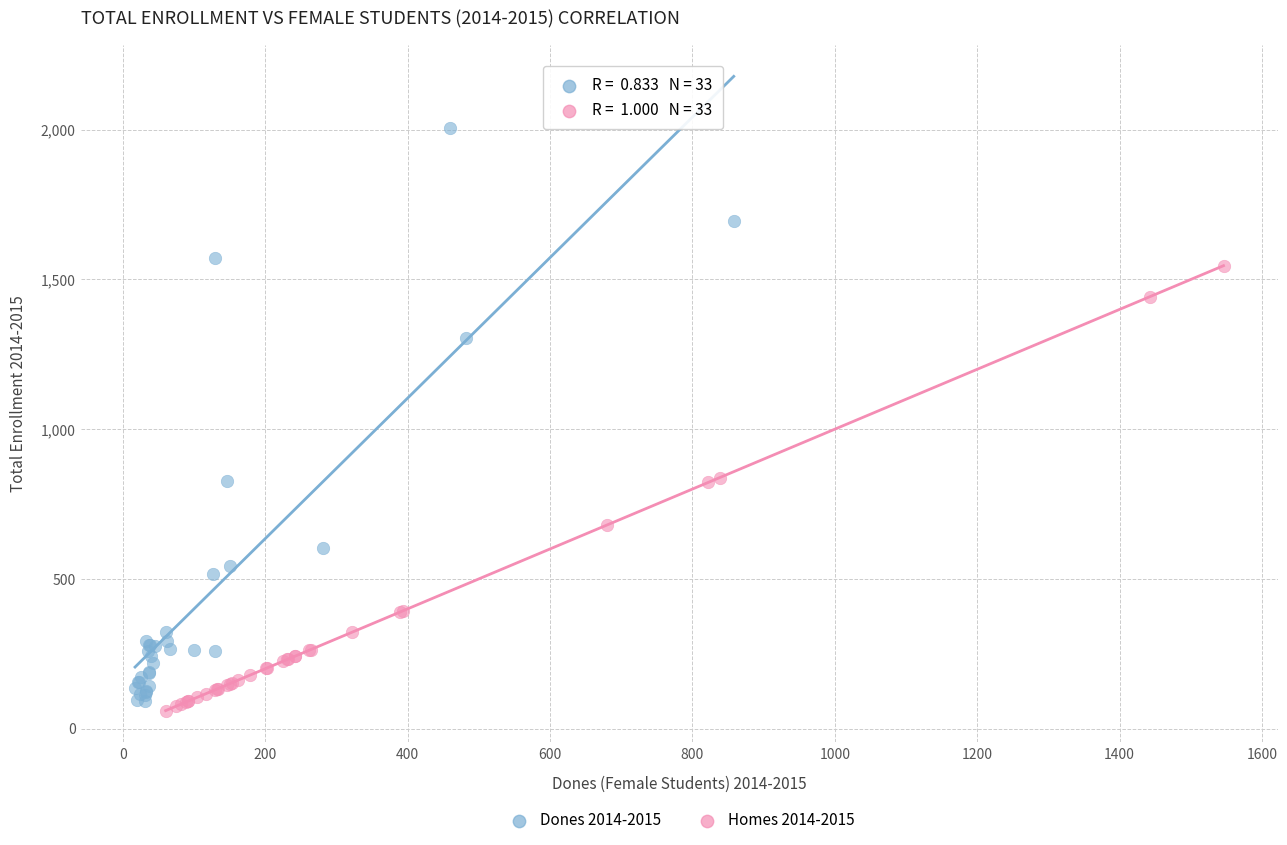

Which series has the largest Y range (max minus min)?

Dones 2014-2015